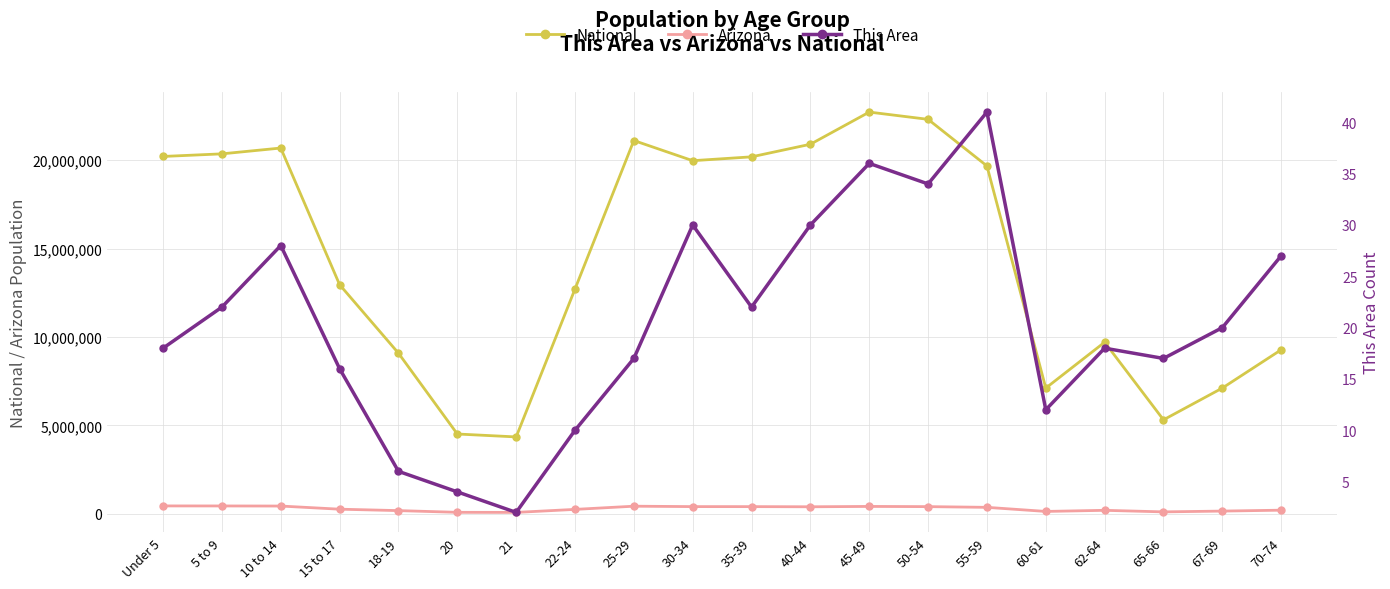

List the labels in order of Arizona value, largest first.

Under 5, 5 to 9, 10 to 14, 25-29, 45-49, 30-34, 35-39, 50-54, 40-44, 55-59, 15 to 17, 22-24, 70-74, 62-64, 18-19, 67-69, 60-61, 65-66, 20, 21